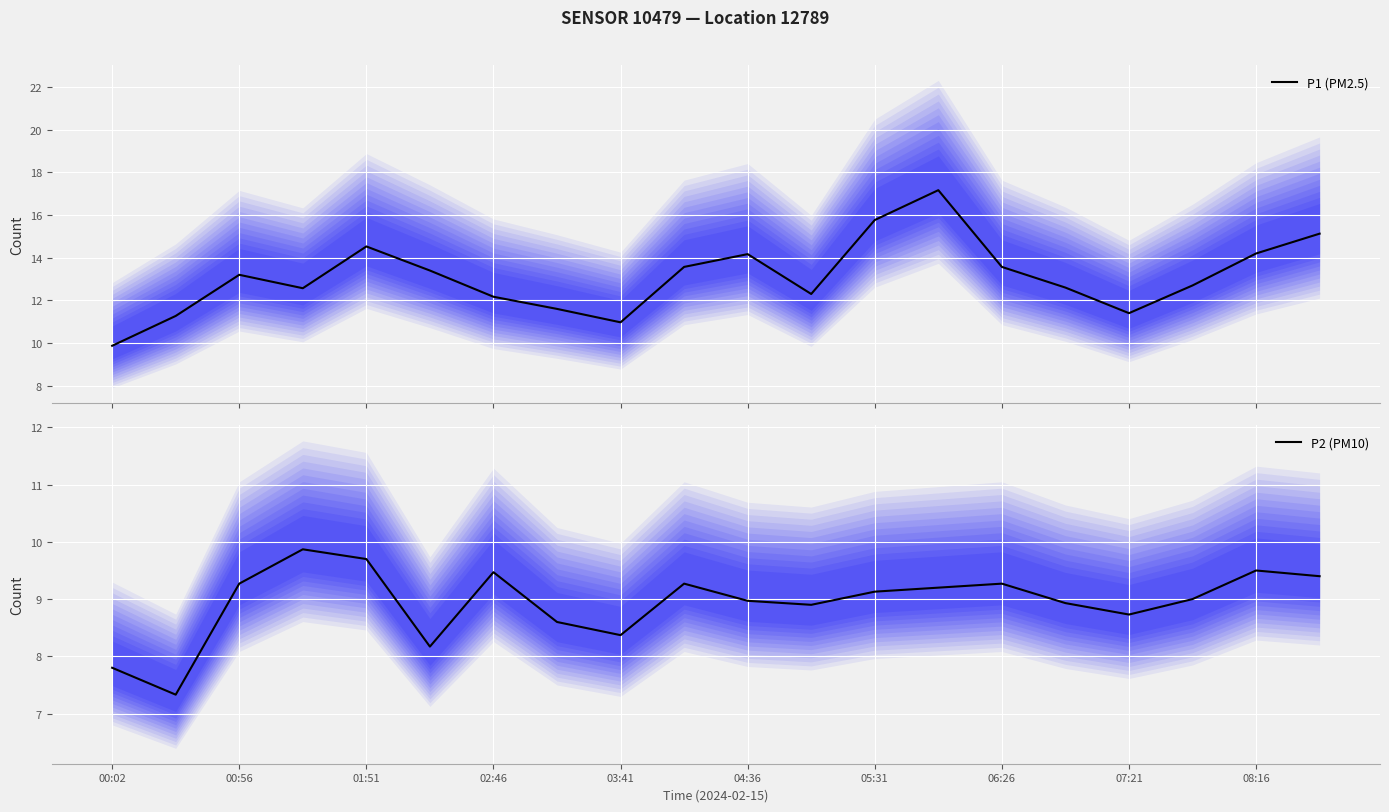

What is the difference between the highest and lowest values at 15?

3.7